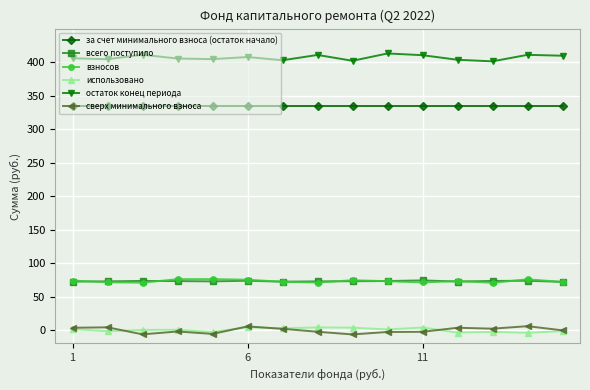

What is the highest value of the остаток конец периода series?

412.9